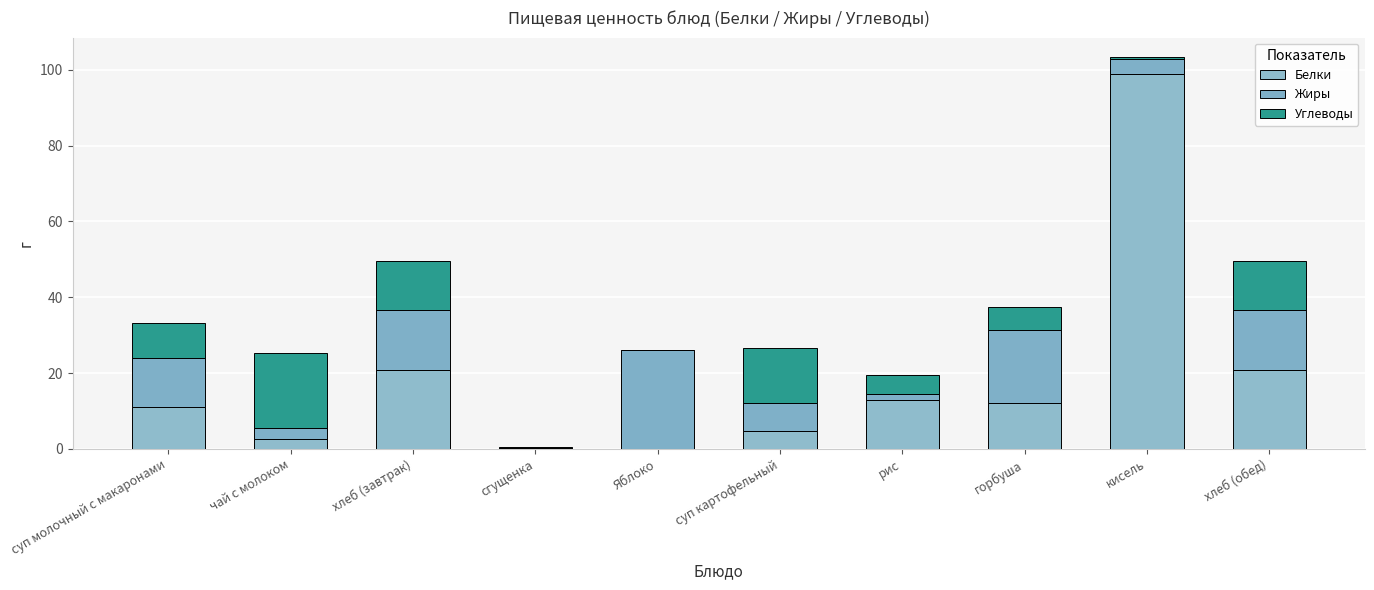

Are the bars grouped side by side (vs. stacked)?

No